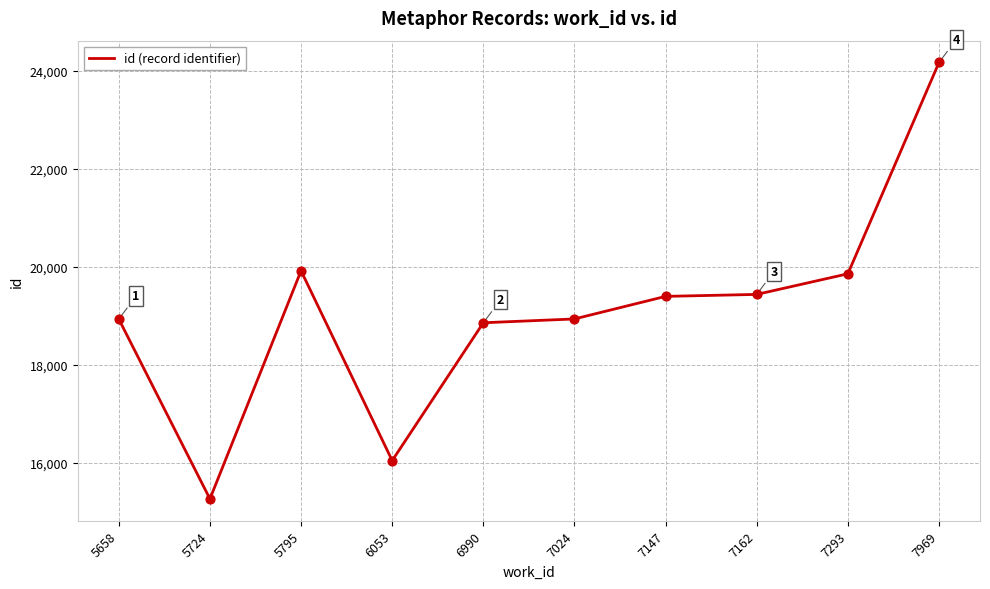

What is the change in value from 5795 to 7293?

-62